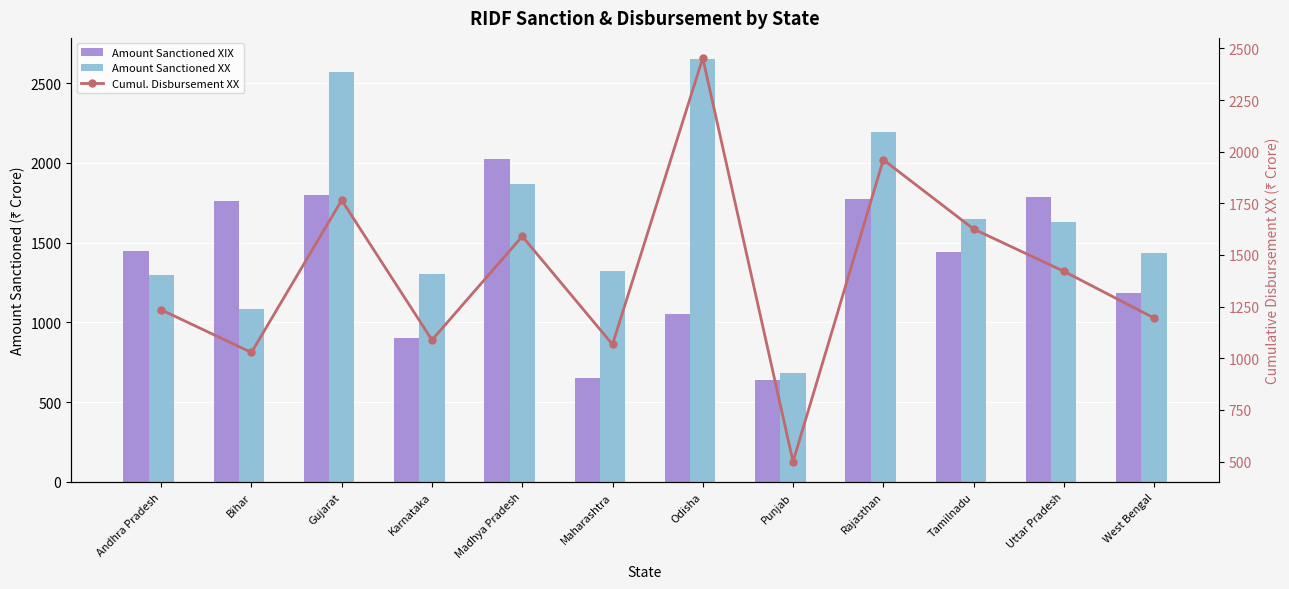

Which series changed the most between Bihar and Uttar Pradesh?

Amount Sanctioned XX